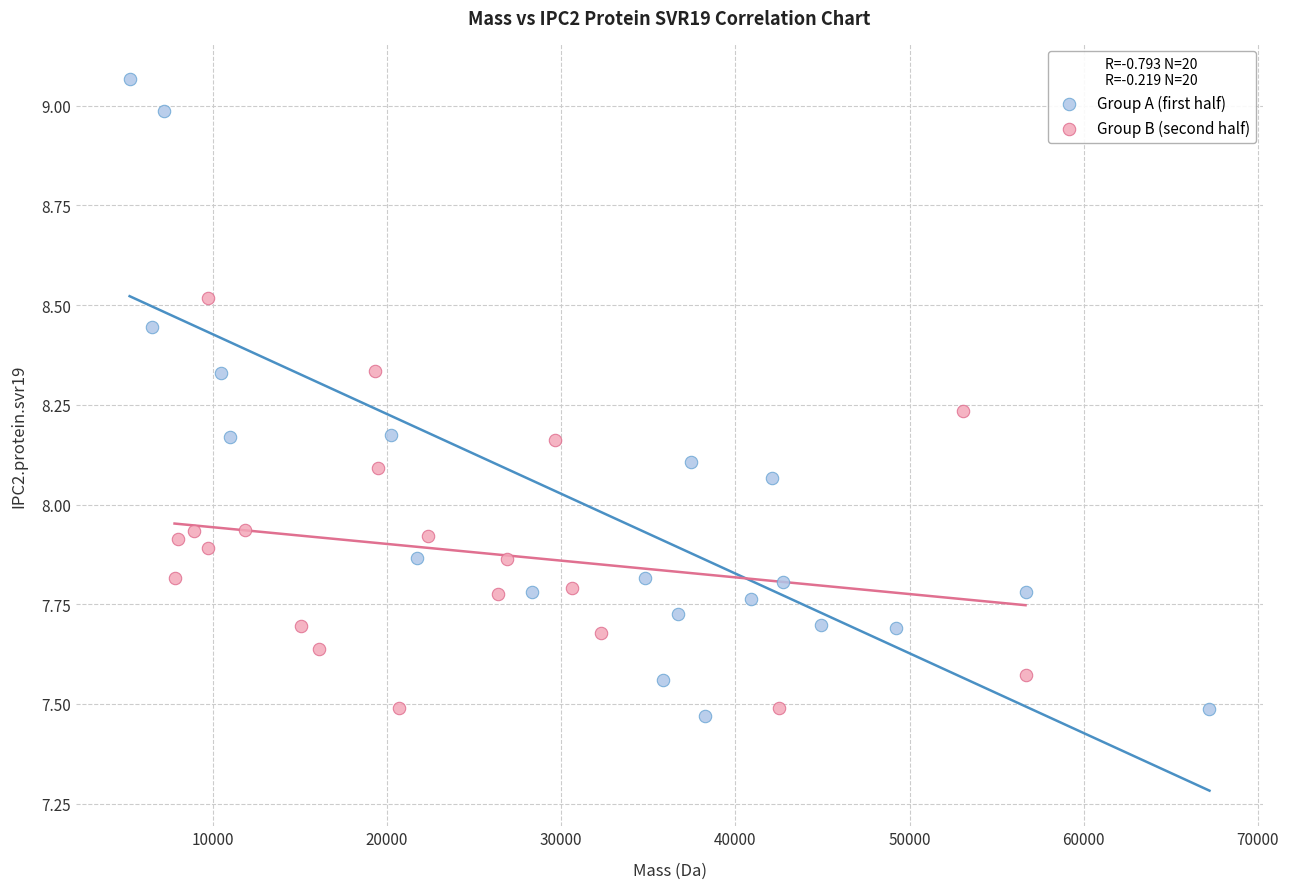

Which series has the largest Y range (max minus min)?

Group A (first half)